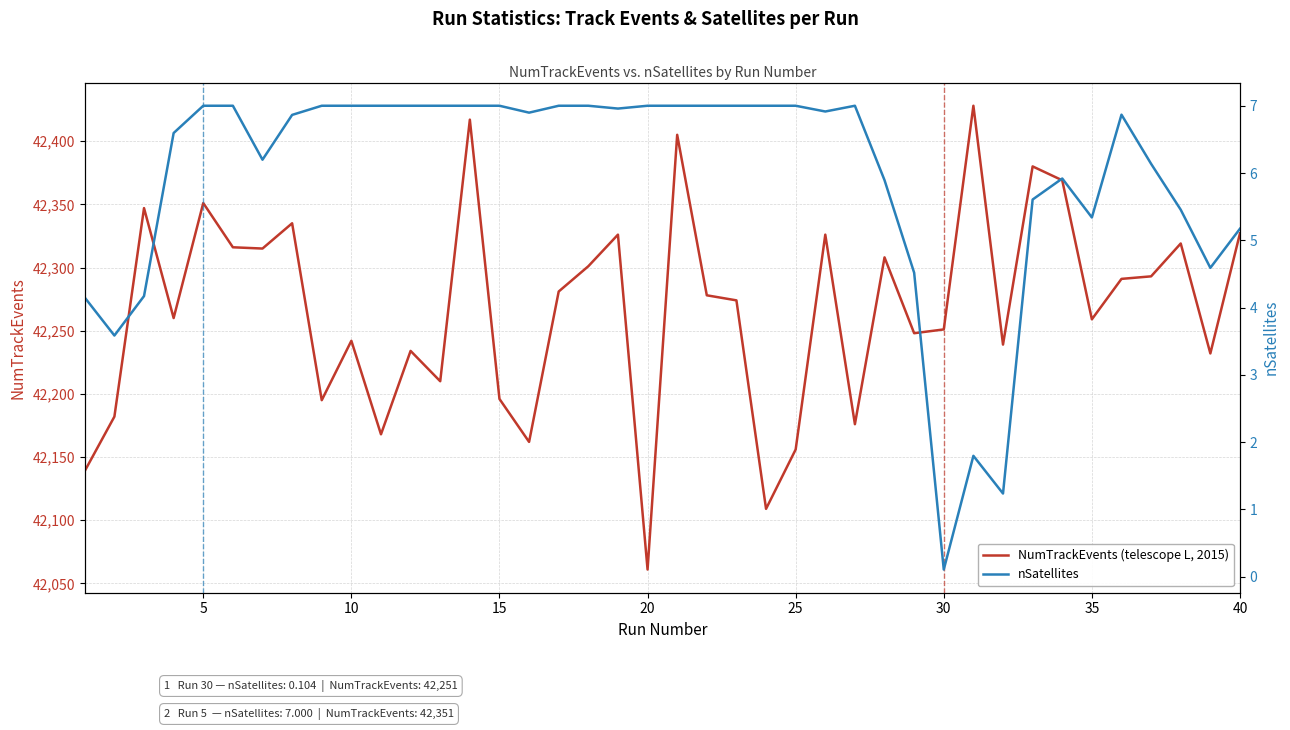

What is the highest value of the NumTrackEvents (telescope L, 2015) series?

42428